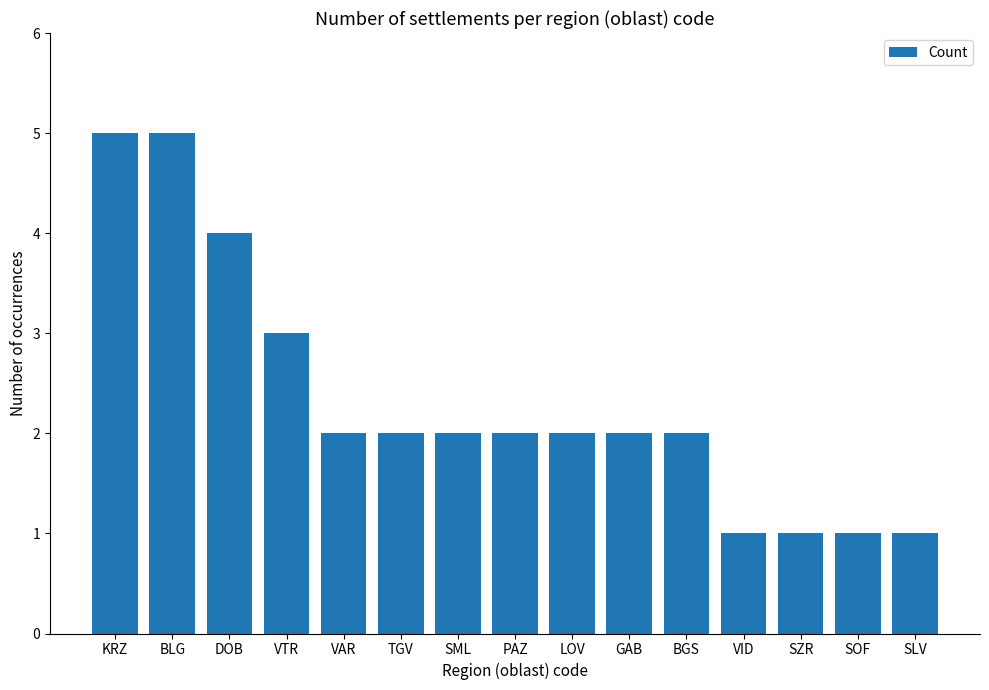

How many bars are there in total?

15